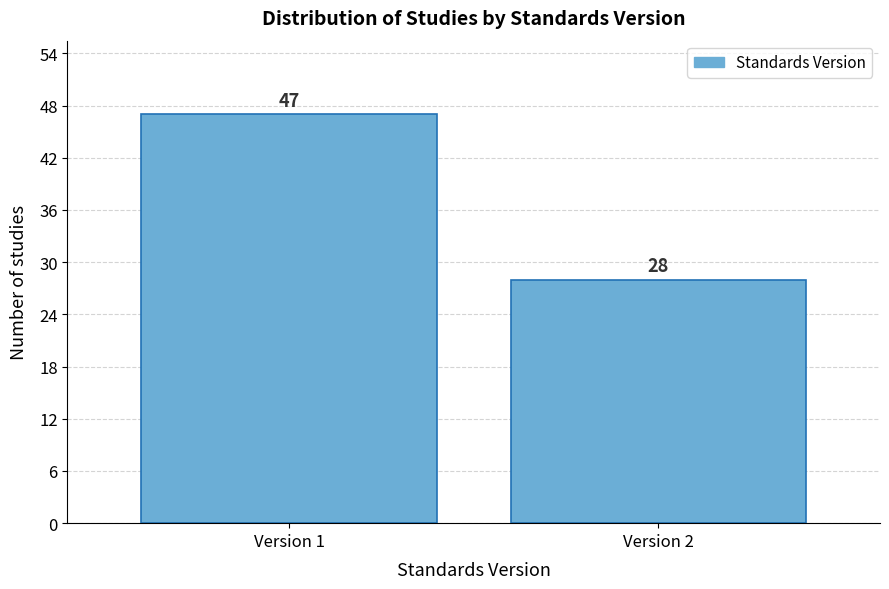

Reading left to right, what are all the values shown in this chart?

Version 1=47	Version 2=28